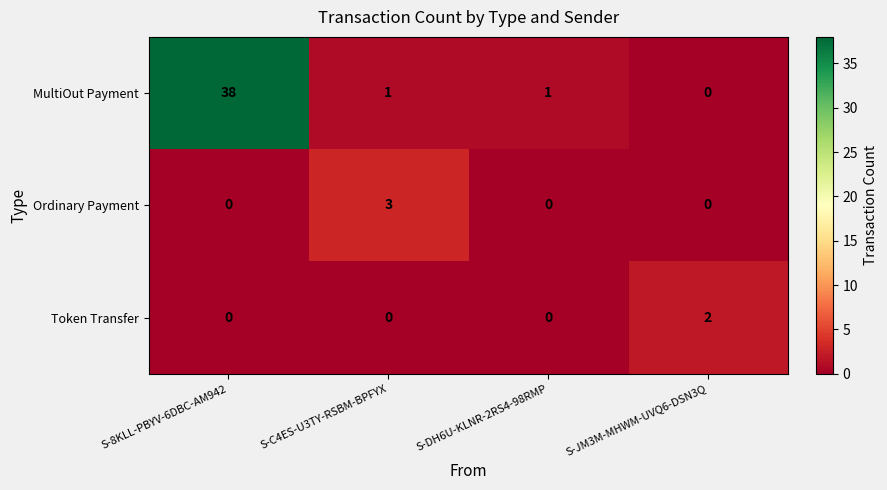

Reading left to right, what are all the values shown in this chart?

MultiOut Payment: 38	1	1	0
Ordinary Payment: 0	3	0	0
Token Transfer: 0	0	0	2